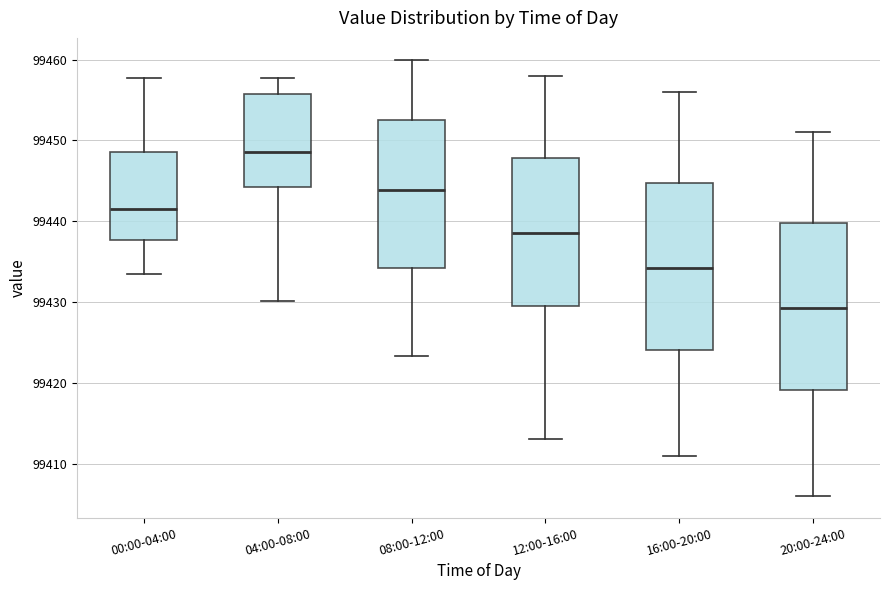

Reading left to right, transcribe this box plot: for each box, give where its median line is, the range the box spans, and where its two whiskers end, as read against the y-axis. The values are not printed on the chart, so give them approximately, as read against the axis.

00:00-04:00: median 99442, box 99438 to 99449, whiskers 99433 to 99458
04:00-08:00: median 99449, box 99444 to 99456, whiskers 99430 to 99458
08:00-12:00: median 99444, box 99434 to 99453, whiskers 99423 to 99460
12:00-16:00: median 99439, box 99430 to 99448, whiskers 99413 to 99458
16:00-20:00: median 99434, box 99424 to 99445, whiskers 99411 to 99456
20:00-24:00: median 99429, box 99419 to 99440, whiskers 99406 to 99451